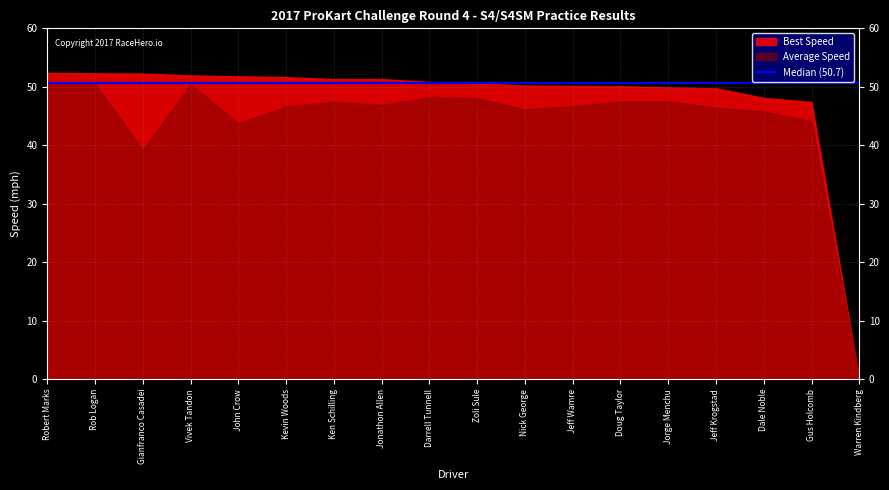

Which series has the largest total across all categories?

Best Speed